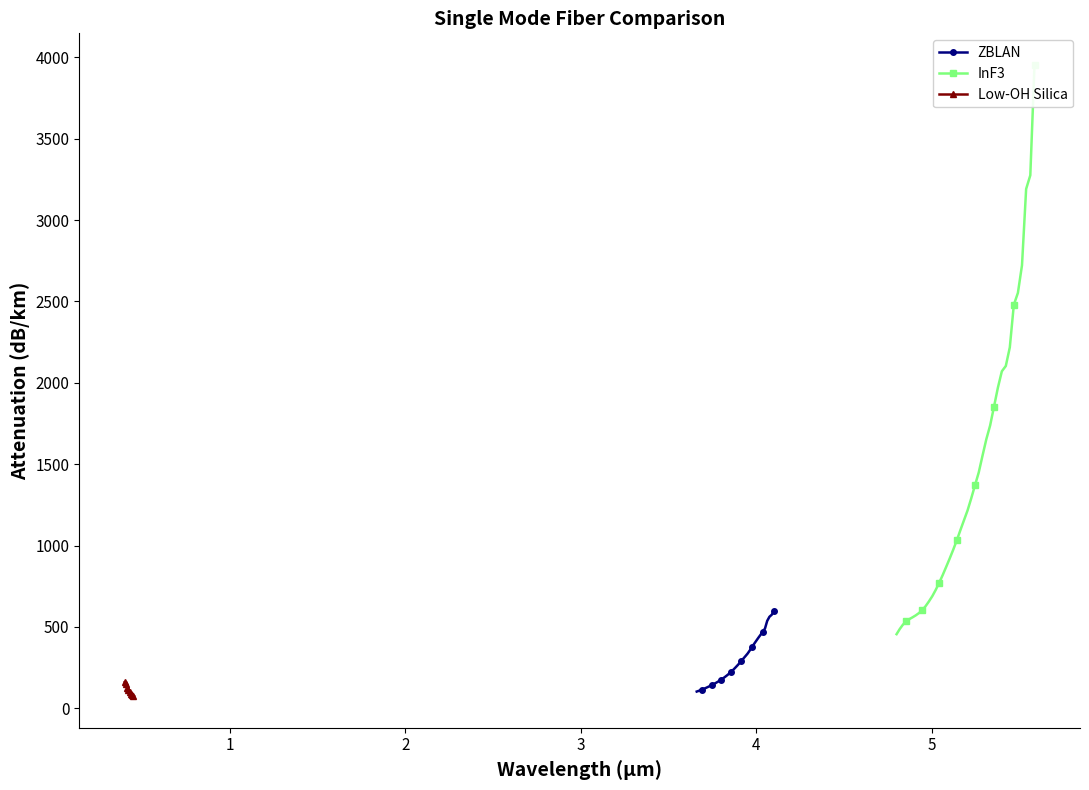

How many values in the InF3 series exceed 1093?

20